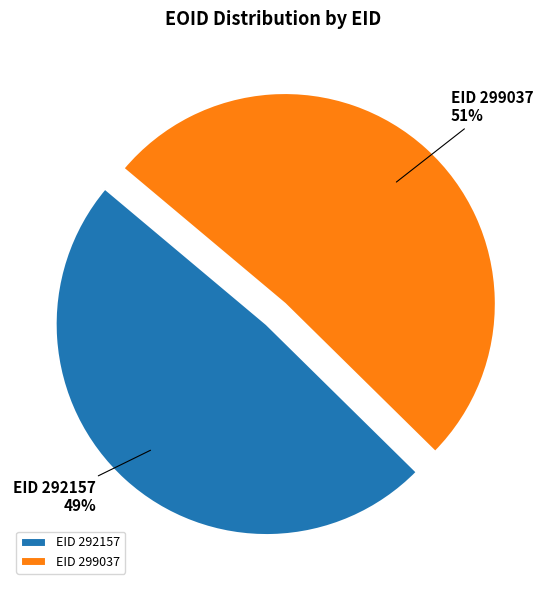

Which category accounts for the majority?

EID 299037